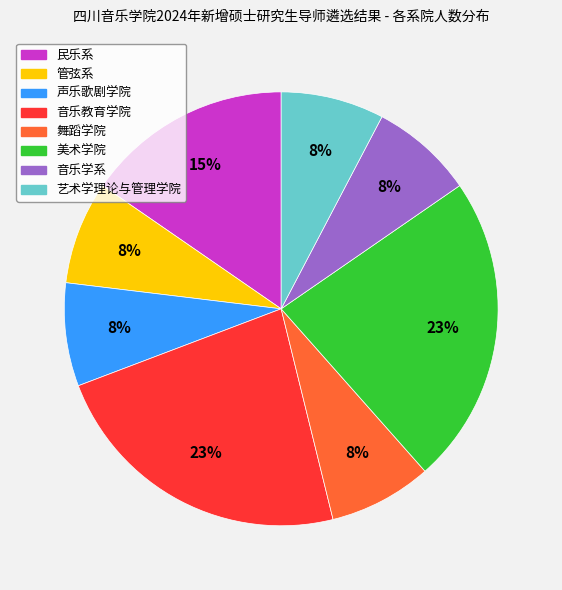

Approximately how many times larger is the value at 美术学院 compared to 民乐系?

1.5